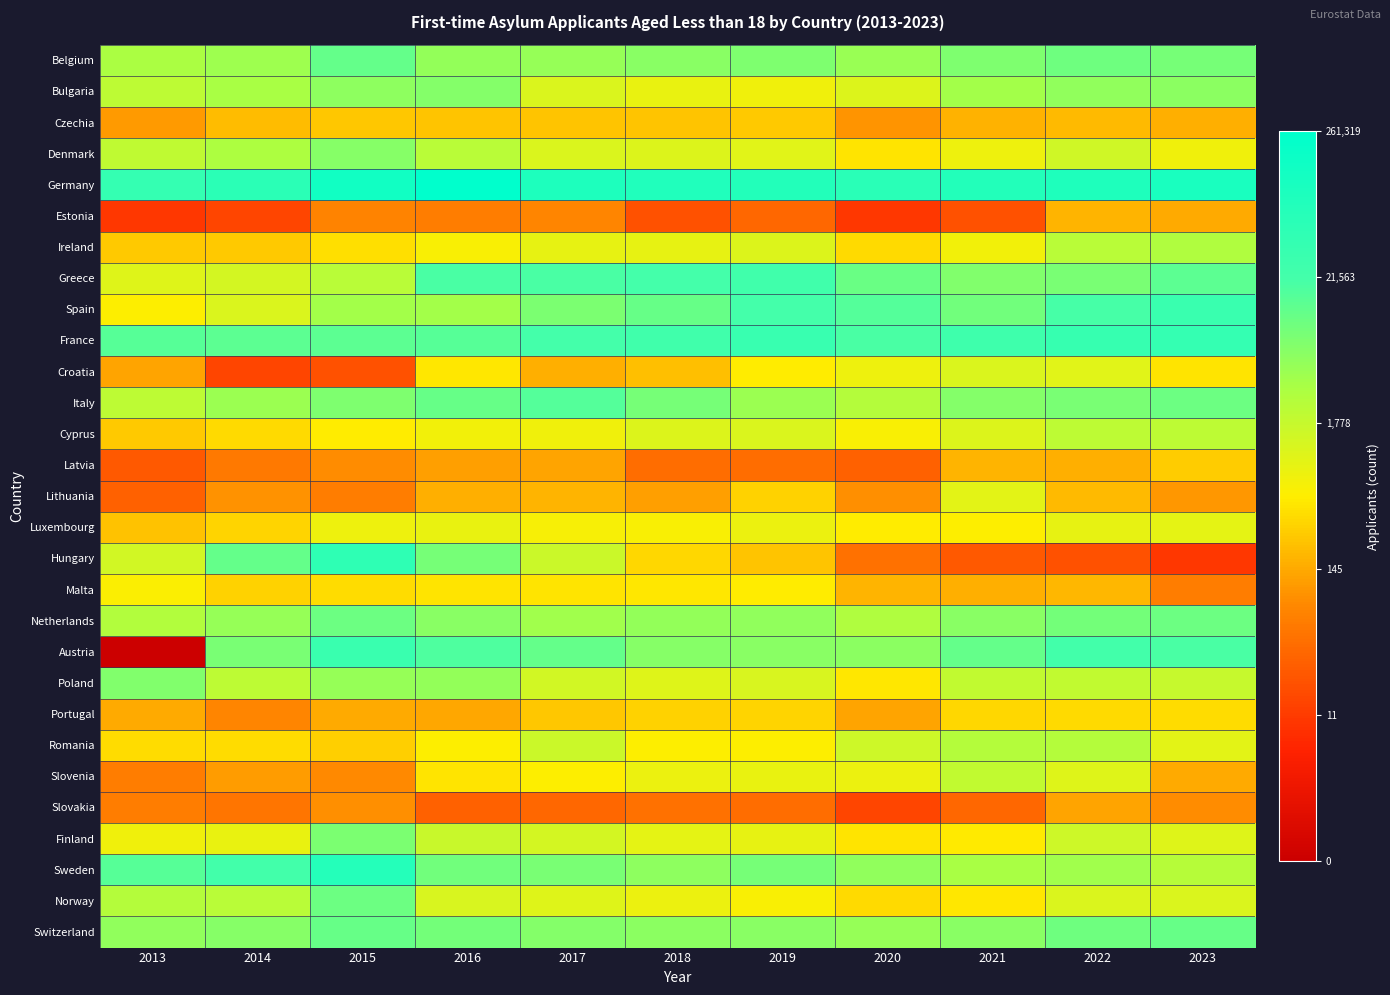

Reading left to right, what are all the values shown in this chart?

Belgium: 2013=8.1	2014=8.3	2015=9.4	2016=8.5	2017=8.5	2018=8.7	2019=8.9	2020=8.4	2021=8.9	2022=9.2	2023=9.0
Bulgaria: 2013=7.7	2014=8.1	2015=8.6	2016=8.8	2017=7.0	2018=6.7	2019=6.6	2020=7.0	2021=8.2	2022=8.5	2023=8.6
Czechia: 2013=4.7	2014=5.4	2015=5.5	2016=5.5	2017=5.5	2018=5.5	2019=5.6	2020=4.6	2021=5.1	2022=5.3	2023=5.1
Denmark: 2013=7.6	2014=8.0	2015=8.7	2016=7.8	2017=7.1	2018=7.0	2019=6.9	2020=6.0	2021=6.6	2022=7.3	2023=6.6
Germany: 2013=10.6	2014=10.9	2015=11.8	2016=12.5	2017=11.4	2018=11.3	2019=11.2	2020=10.9	2021=11.2	2022=11.3	2023=11.5
Estonia: 2013=2.4	2014=2.8	2015=4.3	2016=4.1	2017=4.3	2018=3.0	2019=3.6	2020=2.4	2021=3.0	2022=5.2	2023=5.0
Ireland: 2013=5.6	2014=5.6	2015=6.0	2016=6.4	2017=6.7	2018=6.8	2019=7.0	2020=5.9	2021=6.5	2022=7.8	2023=8.0
Greece: 2013=6.9	2014=7.2	2015=7.8	2016=9.9	2017=9.9	2018=10.0	2019=10.1	2020=9.3	2021=8.9	2022=9.0	2023=9.5
Spain: 2013=6.3	2014=7.0	2015=8.2	2016=8.2	2017=9.0	2018=9.3	2019=10.0	2020=9.6	2021=9.1	2022=9.9	2023=10.3
France: 2013=9.6	2014=9.5	2015=9.5	2016=9.6	2017=10.0	2018=10.1	2019=10.4	2020=9.9	2021=10.2	2022=10.4	2023=10.6
Croatia: 2013=4.9	2014=2.8	2015=3.0	2016=6.1	2017=5.1	2018=5.4	2019=6.2	2020=6.6	2021=7.1	2022=6.9	2023=6.1
Italy: 2013=7.7	2014=8.4	2015=8.9	2016=9.3	2017=9.6	2018=9.1	2019=8.4	2020=7.9	2021=8.8	2022=9.0	2023=9.2
Cyprus: 2013=5.6	2014=5.9	2015=6.2	2016=6.5	2017=6.5	2018=7.0	2019=7.1	2020=6.4	2021=7.0	2022=7.7	2023=7.7
Latvia: 2013=3.3	2014=4.0	2015=4.5	2016=4.8	2017=4.9	2018=3.7	2019=3.7	2020=3.4	2021=5.2	2022=5.1	2023=5.6
Lithuania: 2013=3.4	2014=4.6	2015=4.1	2016=5.1	2017=5.2	2018=4.8	2019=5.7	2020=4.5	2021=6.8	2022=5.3	2023=4.7
Luxembourg: 2013=5.4	2014=5.8	2015=6.6	2016=6.7	2017=6.4	2018=6.4	2019=6.6	2020=6.2	2021=6.3	2022=6.7	2023=6.8
Hungary: 2013=7.2	2014=9.4	2015=10.7	2016=9.0	2017=7.4	2018=5.8	2019=5.5	2020=3.8	2021=3.3	2022=3.0	2023=2.4
Malta: 2013=6.3	2014=5.7	2015=5.9	2016=6.0	2017=6.1	2018=6.1	2019=6.2	2020=5.2	2021=5.1	2022=5.3	2023=4.1
Netherlands: 2013=7.9	2014=8.5	2015=9.2	2016=8.7	2017=8.3	2018=8.5	2019=8.6	2020=8.0	2021=8.7	2022=9.1	2023=9.2
Austria: 2013=0.0	2014=9.0	2015=10.4	2016=9.8	2017=9.4	2018=8.8	2019=8.7	2020=8.6	2021=9.4	2022=10.0	2023=9.9
Poland: 2013=8.9	2014=7.7	2015=8.5	2016=8.5	2017=7.2	2018=7.0	2019=7.1	2020=6.1	2021=7.6	2022=7.6	2023=7.5
Portugal: 2013=5.0	2014=4.3	2015=5.0	2016=4.9	2017=5.5	2018=5.7	2019=5.8	2020=4.9	2021=5.8	2022=5.9	2023=5.9
Romania: 2013=5.9	2014=5.9	2015=5.7	2016=6.3	2017=7.4	2018=6.3	2019=6.2	2020=7.4	2021=7.9	2022=7.8	2023=6.8
Slovenia: 2013=4.1	2014=4.8	2015=4.4	2016=6.0	2017=6.2	2018=6.7	2019=6.7	2020=6.7	2021=7.6	2022=7.0	2023=5.0
Slovakia: 2013=4.1	2014=3.9	2015=4.5	2016=3.4	2017=3.6	2018=3.8	2019=3.7	2020=2.8	2021=3.6	2022=4.9	2023=4.5
Finland: 2013=6.6	2014=6.7	2015=8.9	2016=7.4	2017=7.2	2018=6.8	2019=6.8	2020=6.1	2021=6.2	2022=7.3	2023=6.9
Sweden: 2013=9.6	2014=10.0	2015=11.1	2016=9.1	2017=9.0	2018=8.6	2019=9.1	2020=8.6	2021=8.1	2022=8.3	2023=7.8
Norway: 2013=7.9	2014=7.8	2015=9.2	2016=7.1	2017=7.0	2018=6.7	2019=6.4	2020=5.9	2021=6.1	2022=7.0	2023=7.0
Switzerland: 2013=8.5	2014=8.8	2015=9.3	2016=9.1	2017=8.8	2018=8.7	2019=8.7	2020=8.4	2021=8.7	2022=9.2	2023=9.3